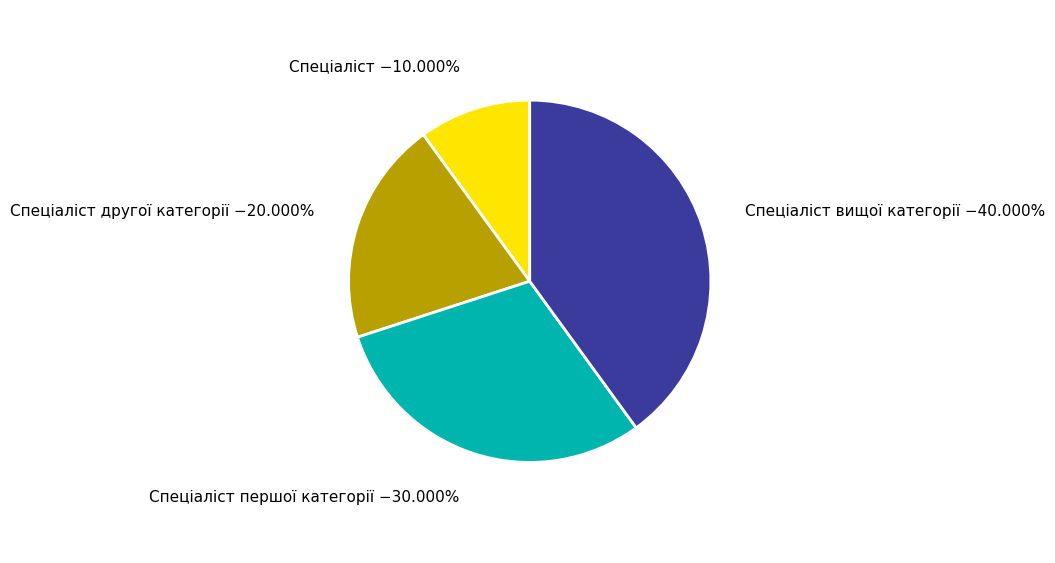

Does any single category account for the majority?

No